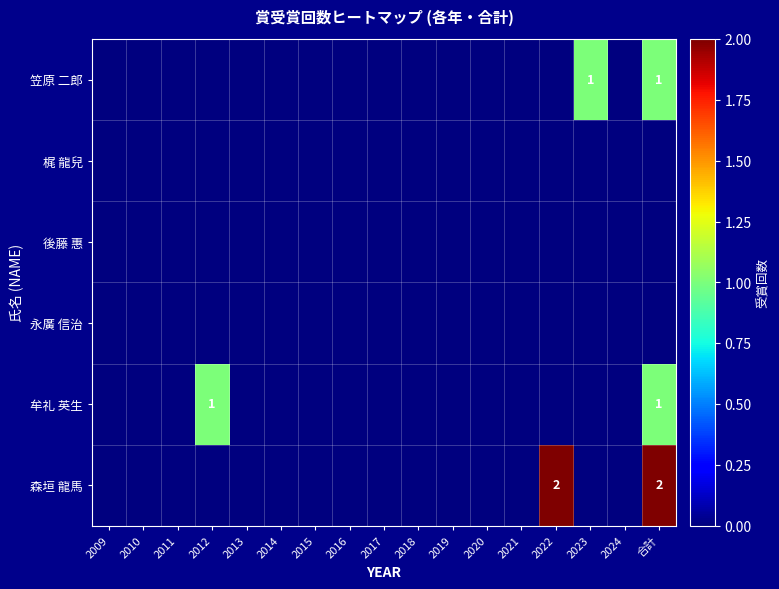

True or false: 笠原 二郎 has a value of 1 at 2013.

False